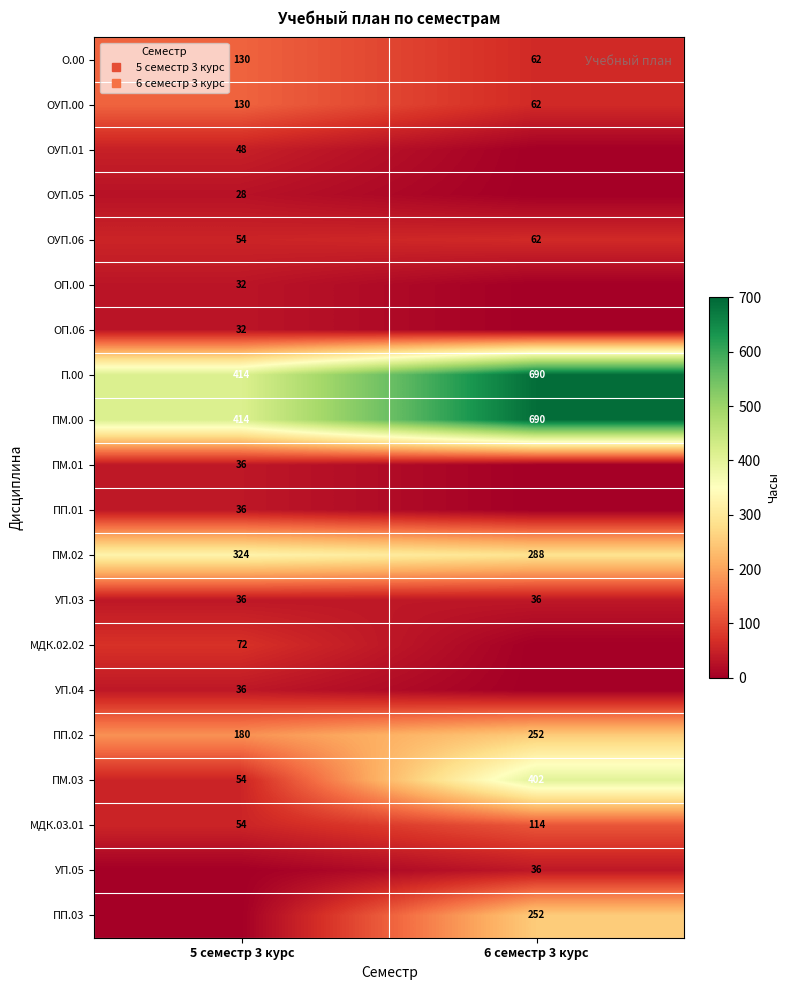

What is the spread (max minus min) of values at 6 семестр 3 курс?

690